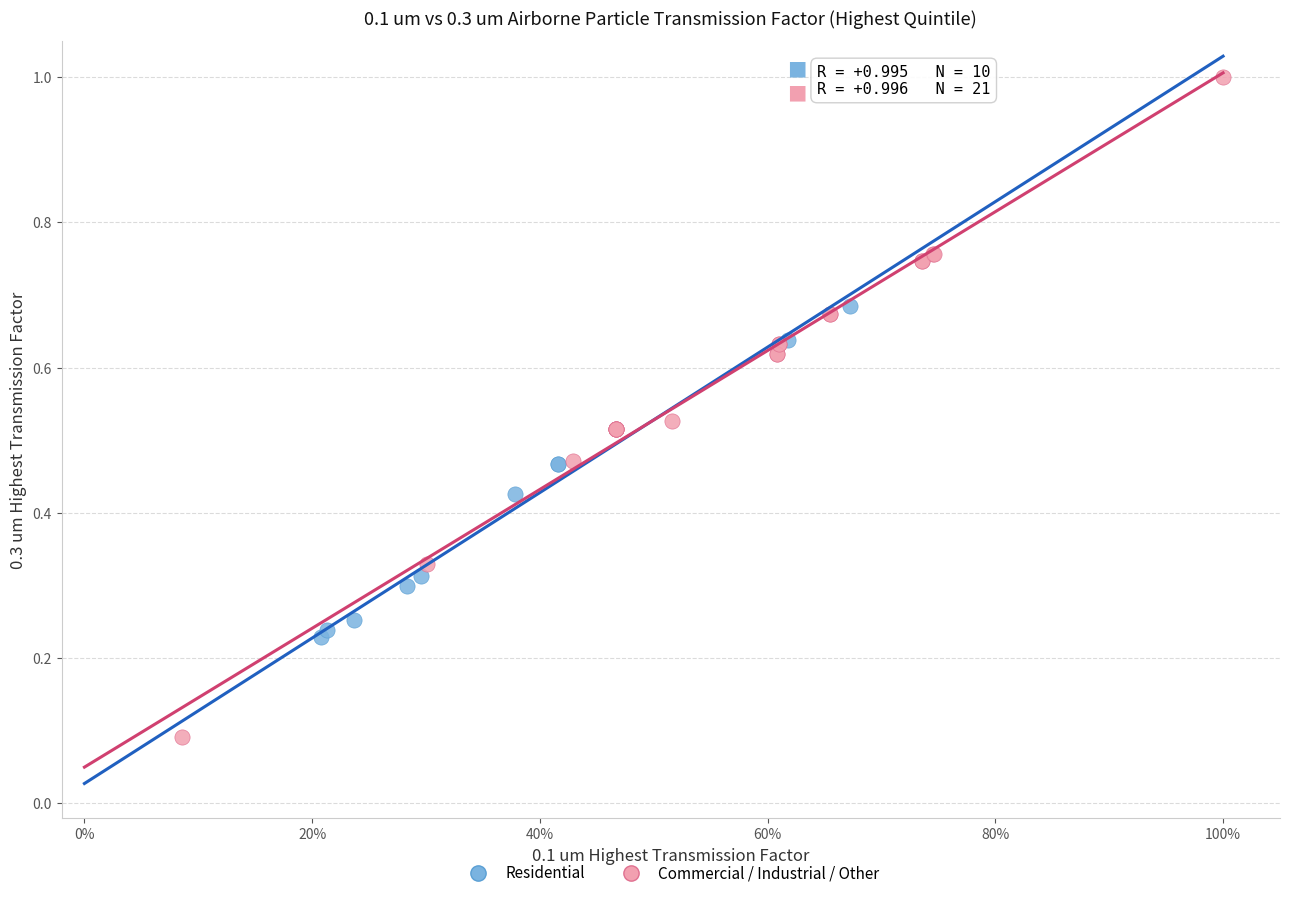

Which series reaches the maximum Y coordinate?

Commercial / Industrial / Other